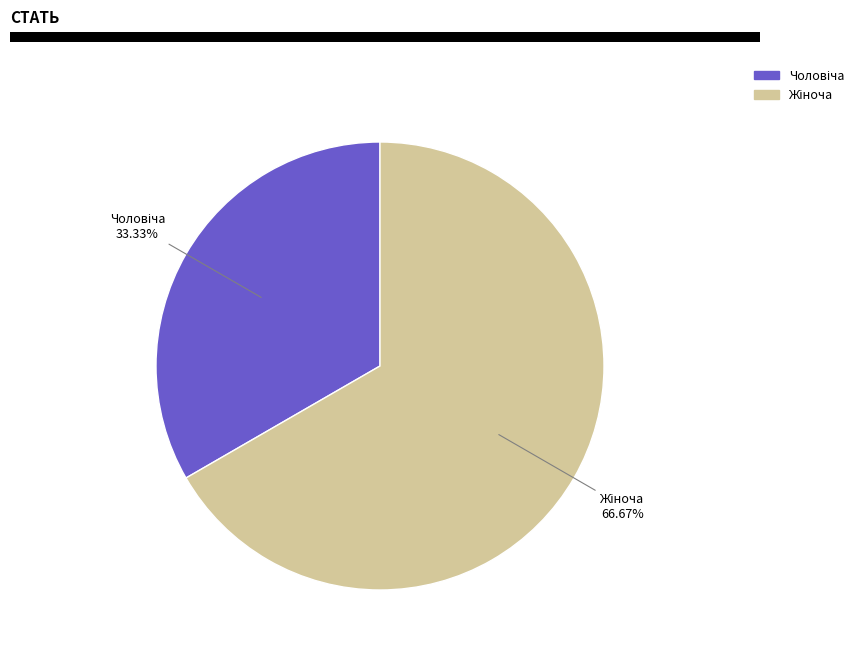

Is there a majority slice in this chart?

Yes